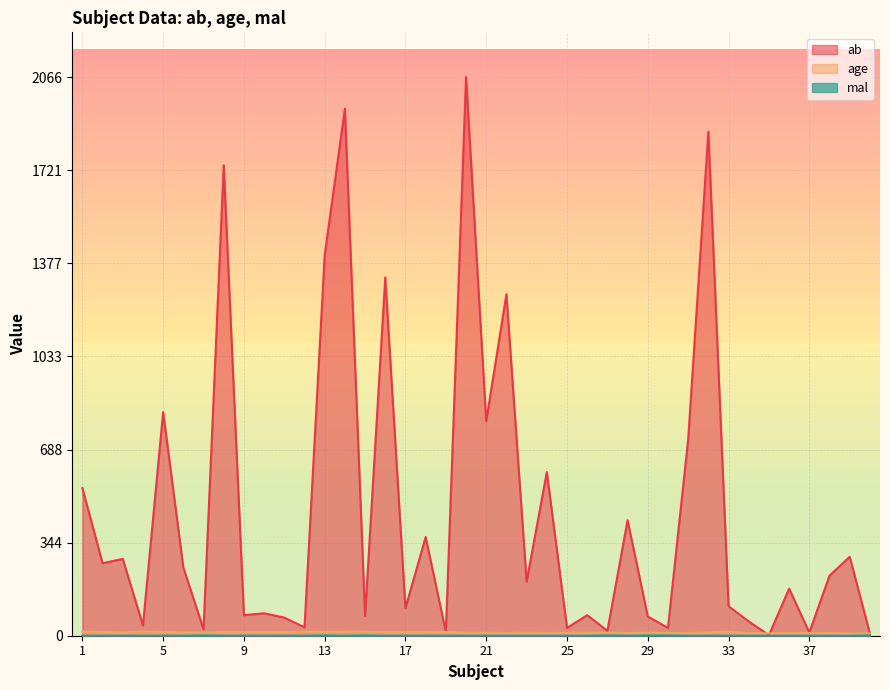

True or false: mal has a value of -1 at 18.

False